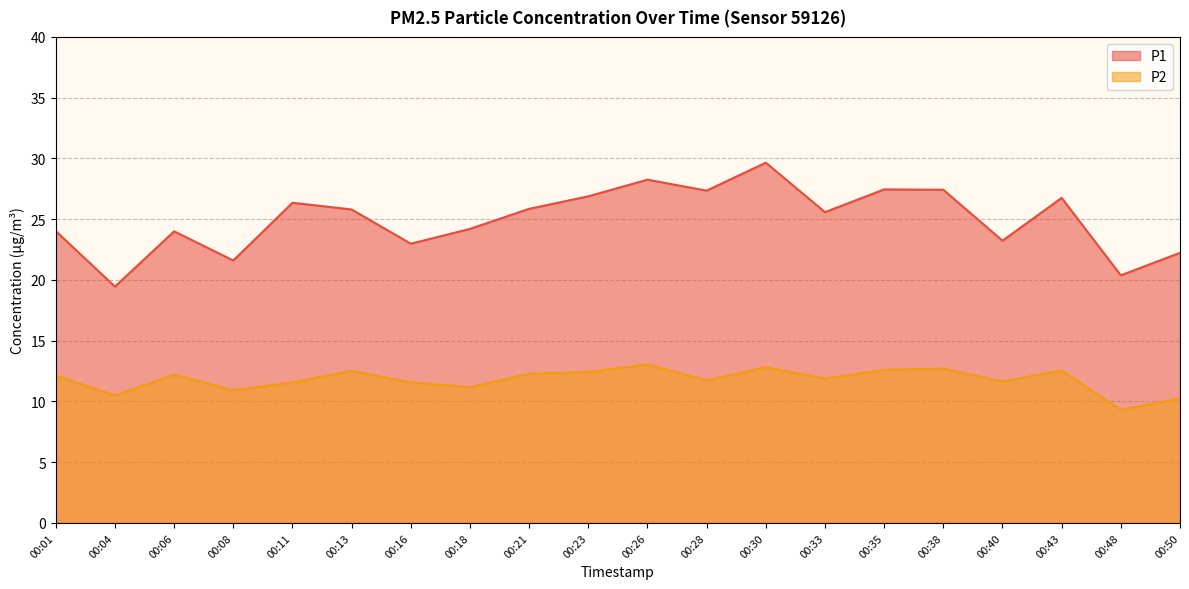

How many data points in P2 are less than 12?

10